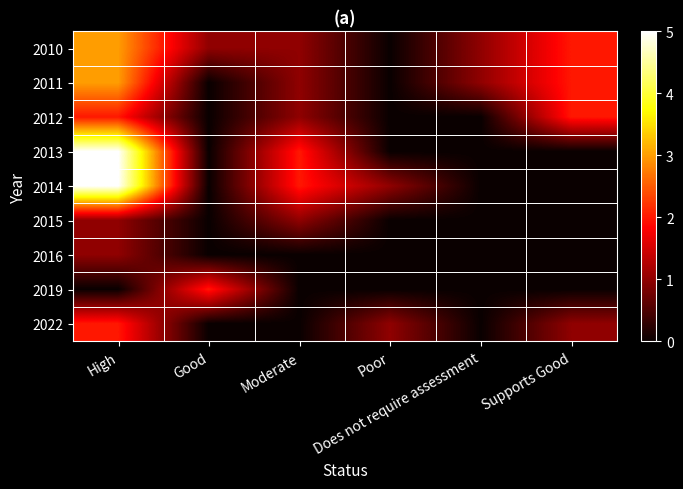

How many categories are shown in the chart?

6